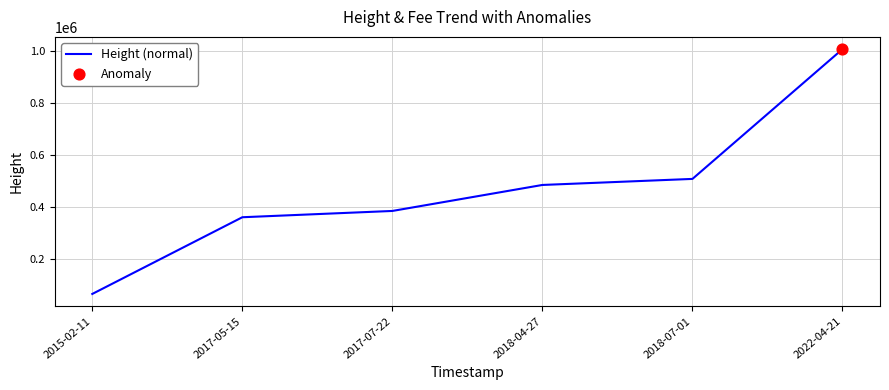

Approximately how many times larger is the value at 2017-07-22 compared to 2018-04-27?

0.8